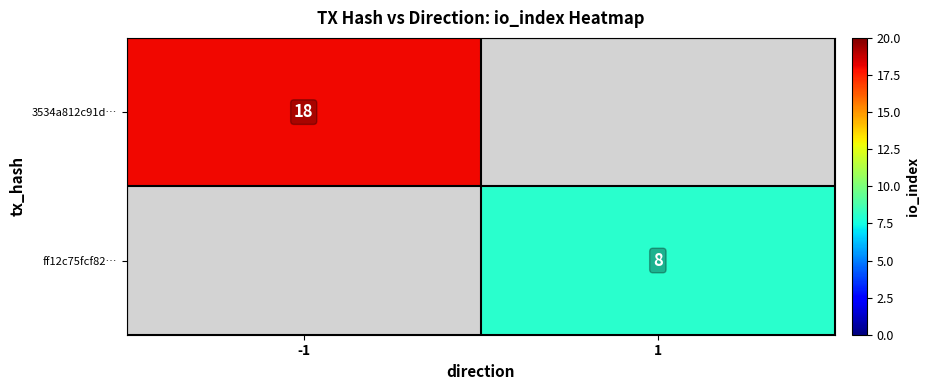

Which has a higher value, 1 or -1?

-1